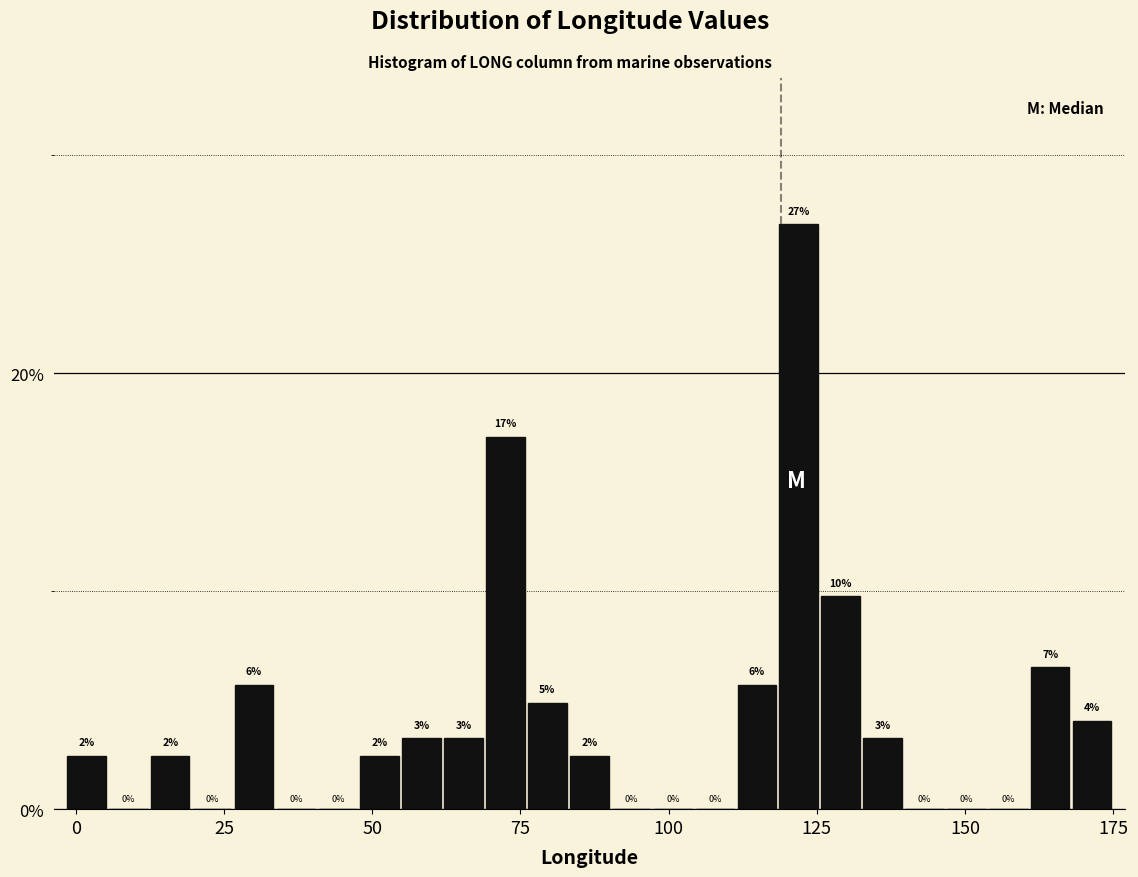

Read against the x-axis, roughly where is the centre of the tallest bar?

120